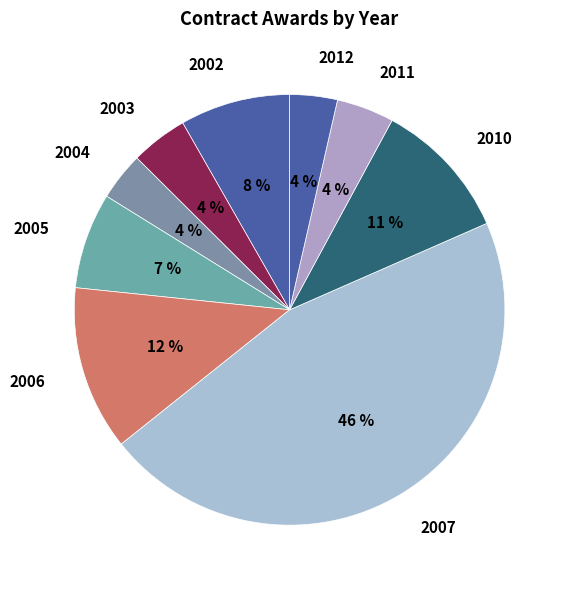

Which slice is the largest?

2007